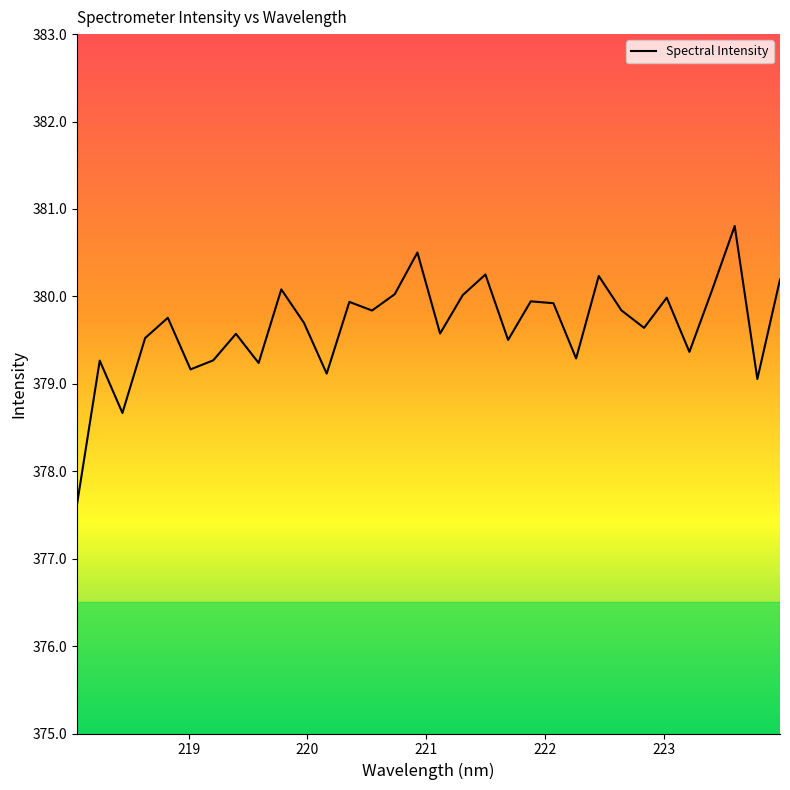

What is the difference between the maximum and minimum values?

3.2